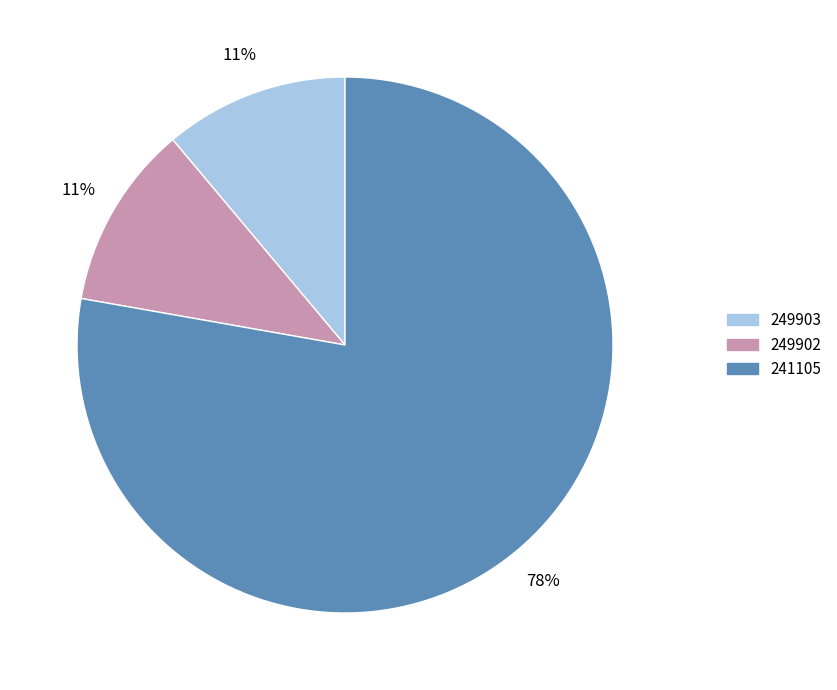

To the nearest percent, what percentage of the pie is 249902?

11%